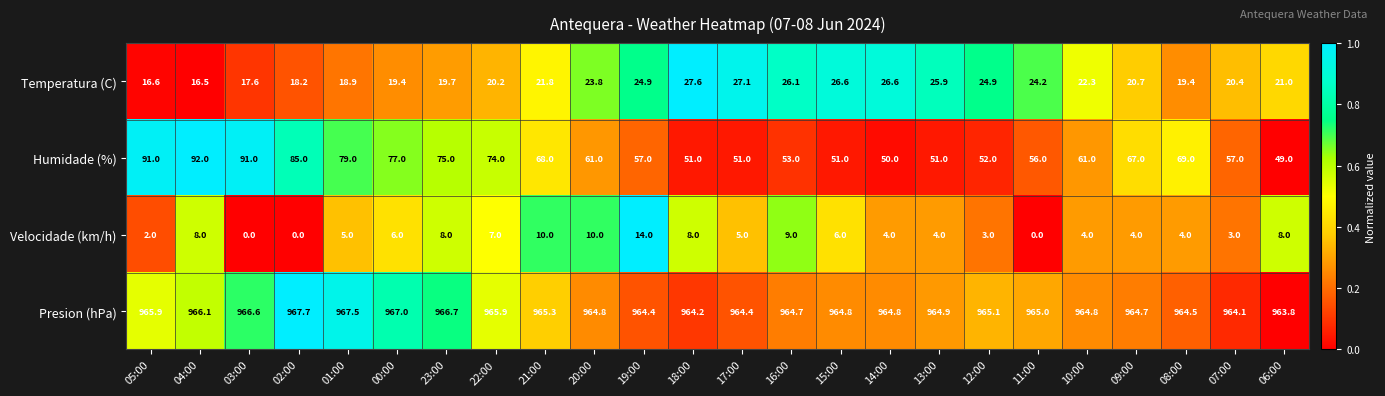

How many series are shown in this chart?

4